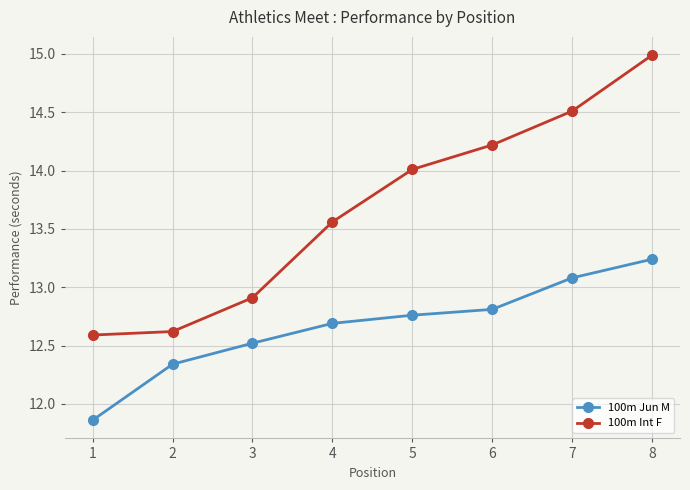

What is the value of the 100m Int F point at the 5th from the left?

14.0